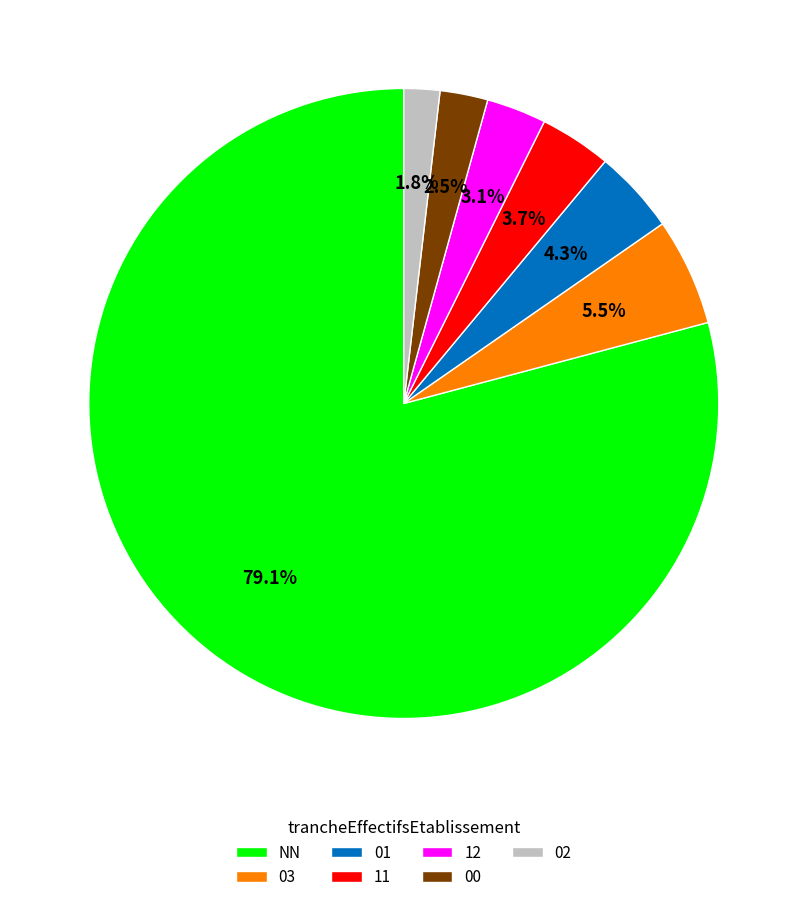

Which has a higher value, NN or 02?

NN